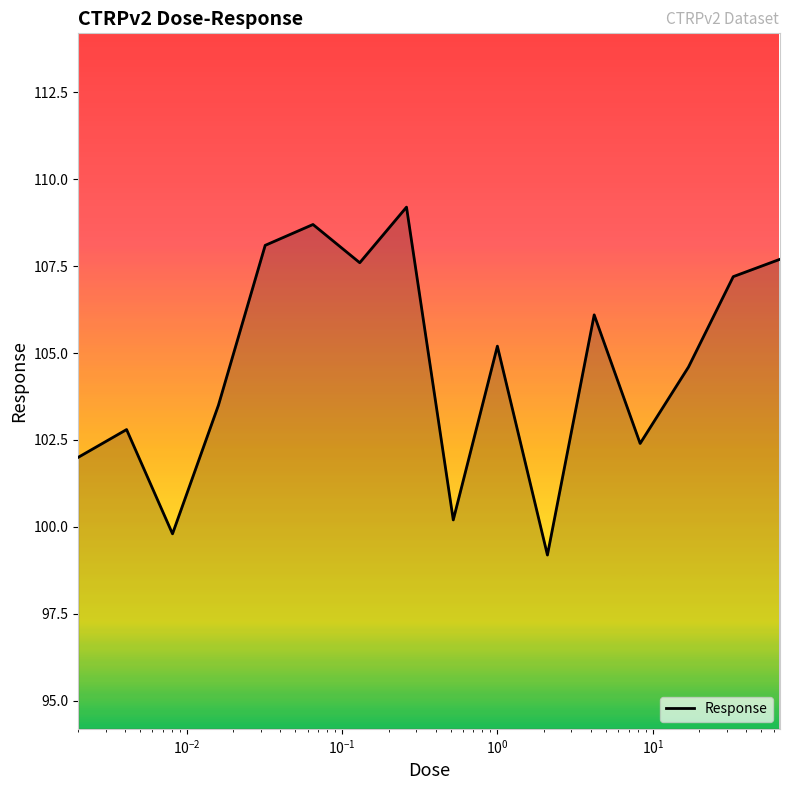

What is the smallest value displayed?

99.2